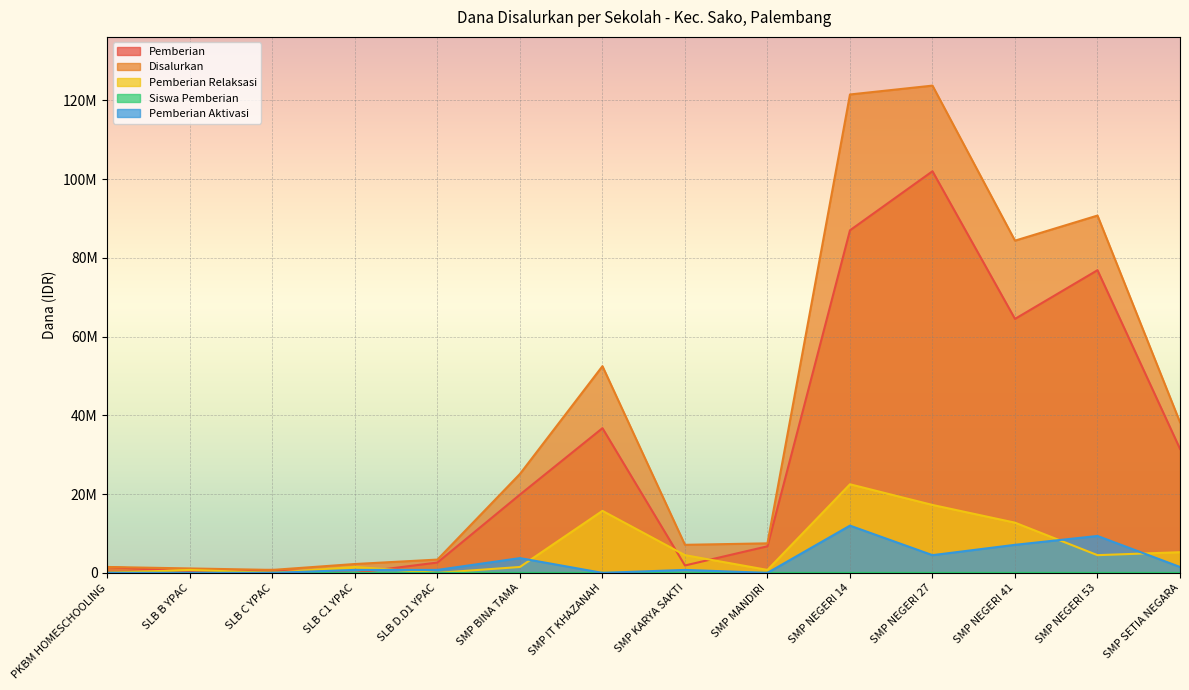

At which label does Disalurkan first exceed 25125000?

SMP IT KHAZANAH